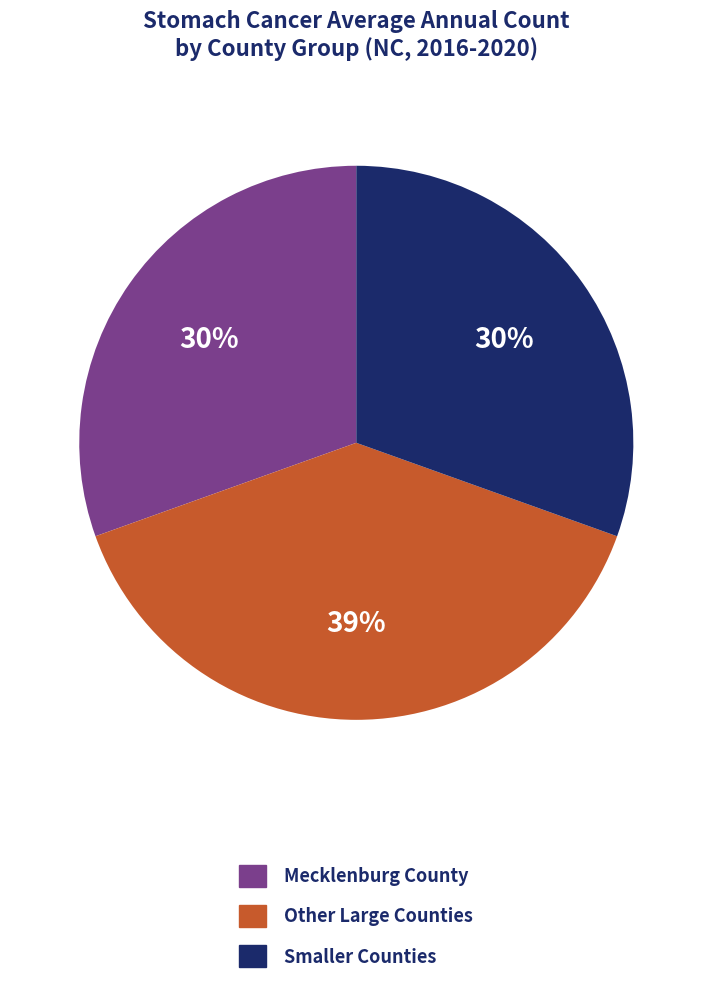

Does any single category account for the majority?

No